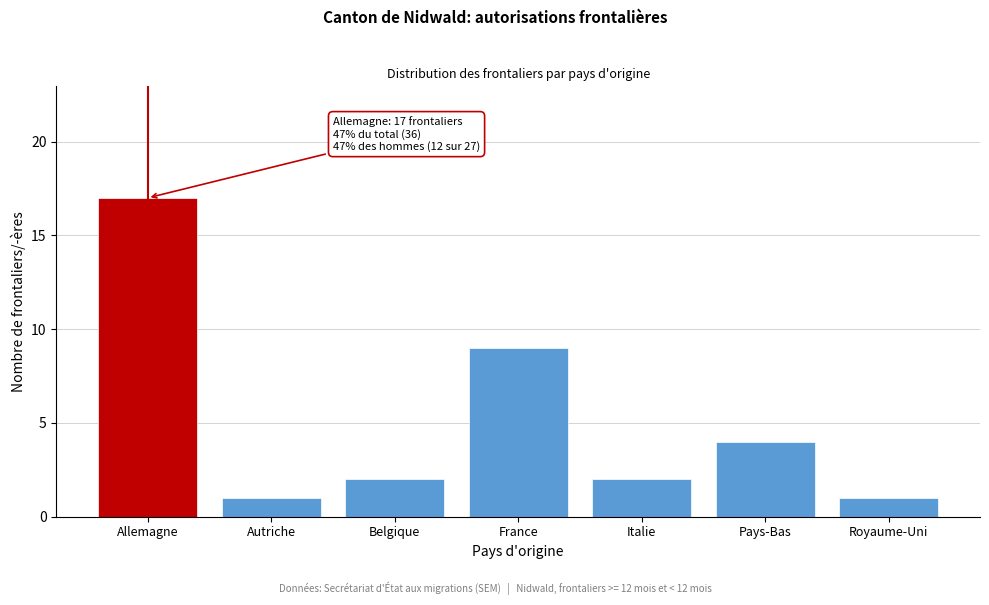

Reading left to right, what are all the values shown in this chart?

17	1	2	9	2	4	1